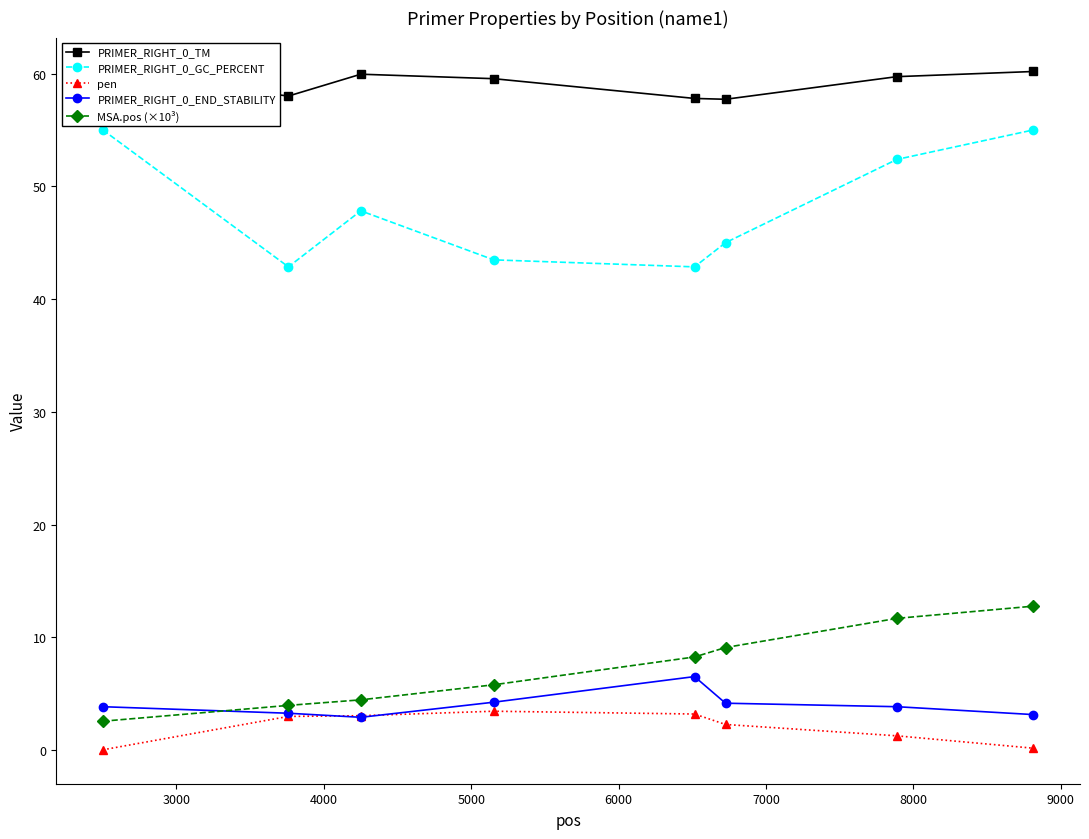

What is the value of the PRIMER_RIGHT_0_END_STABILITY point at the 7th from the left?

3.9